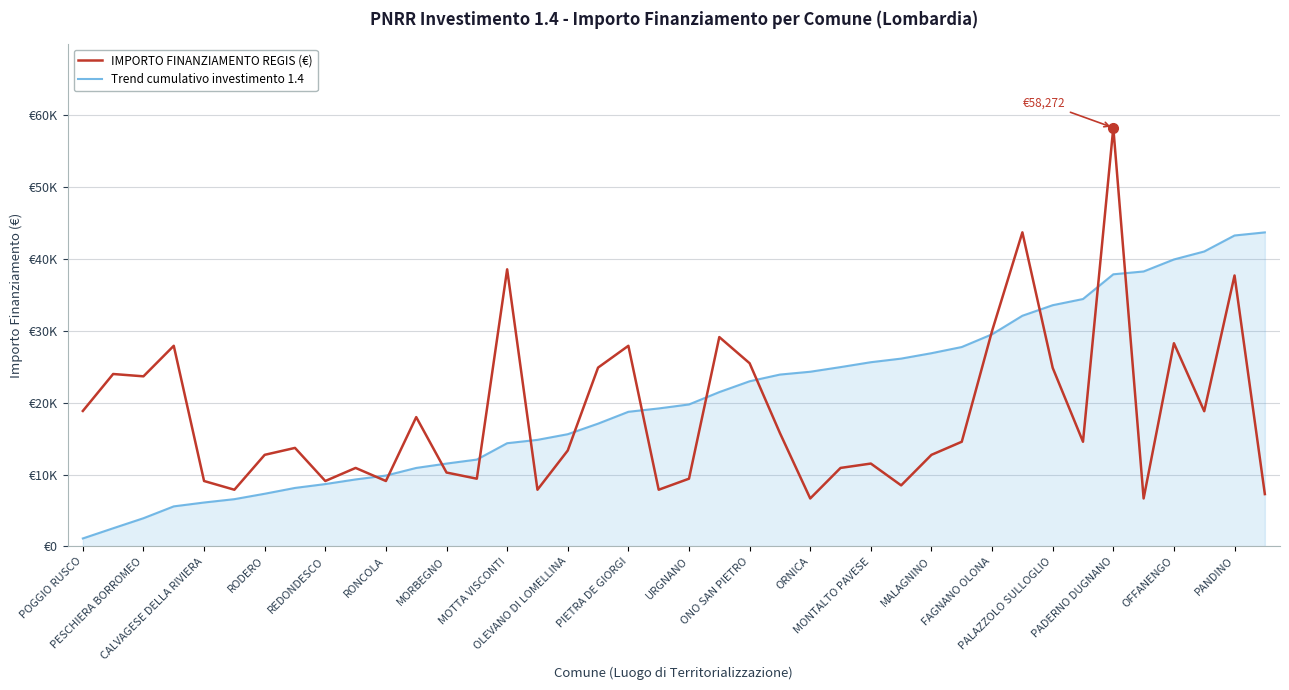

What is the value of the IMPORTO FINANZIAMENTO REGIS (€) point at the 25th from the left?

6677.0